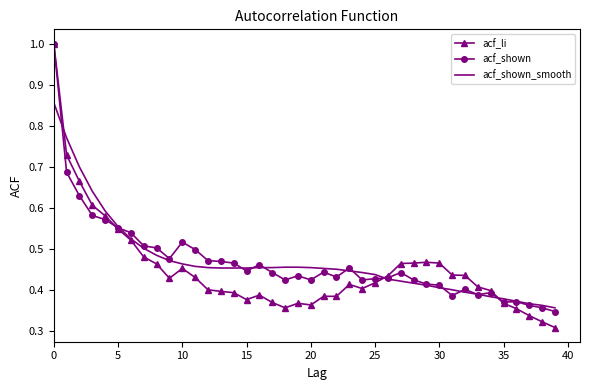

What is the greatest value displayed?

1.0